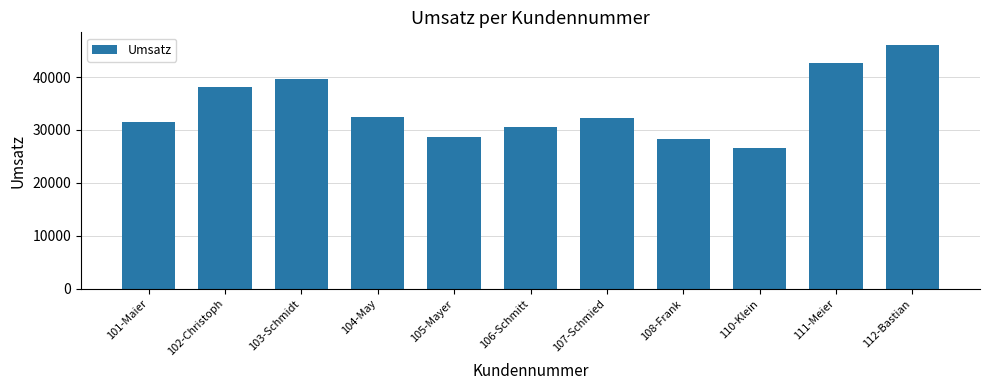

What is the label of the 2nd bar from the left?

102-Christoph